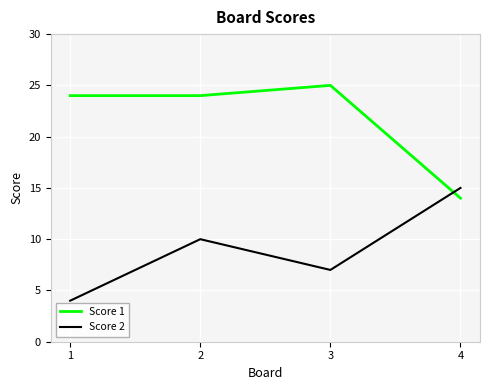

True or false: Score 1 has more than 2 interior local peaks.

False